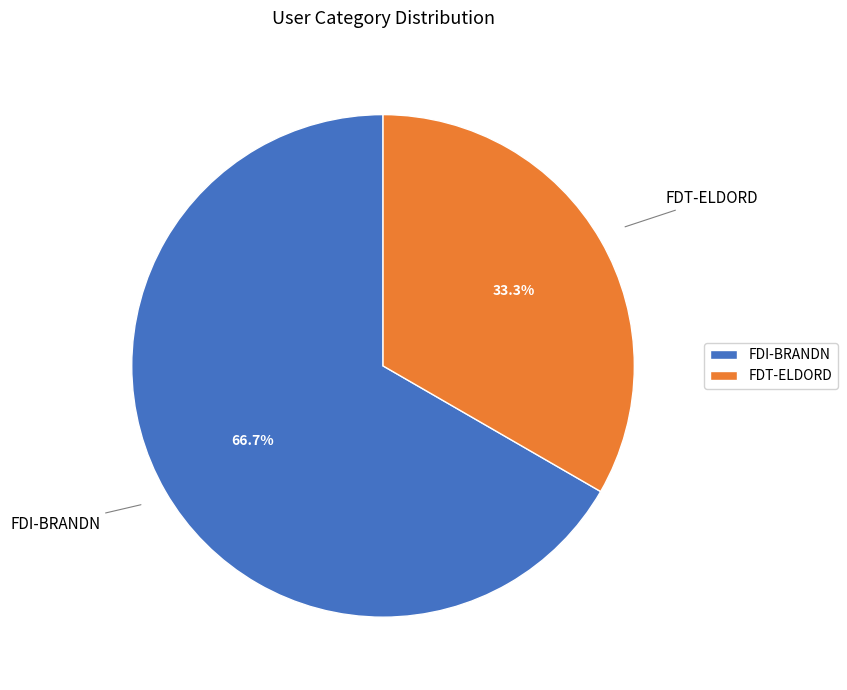

Is FDT-ELDORD the majority of the pie?

No